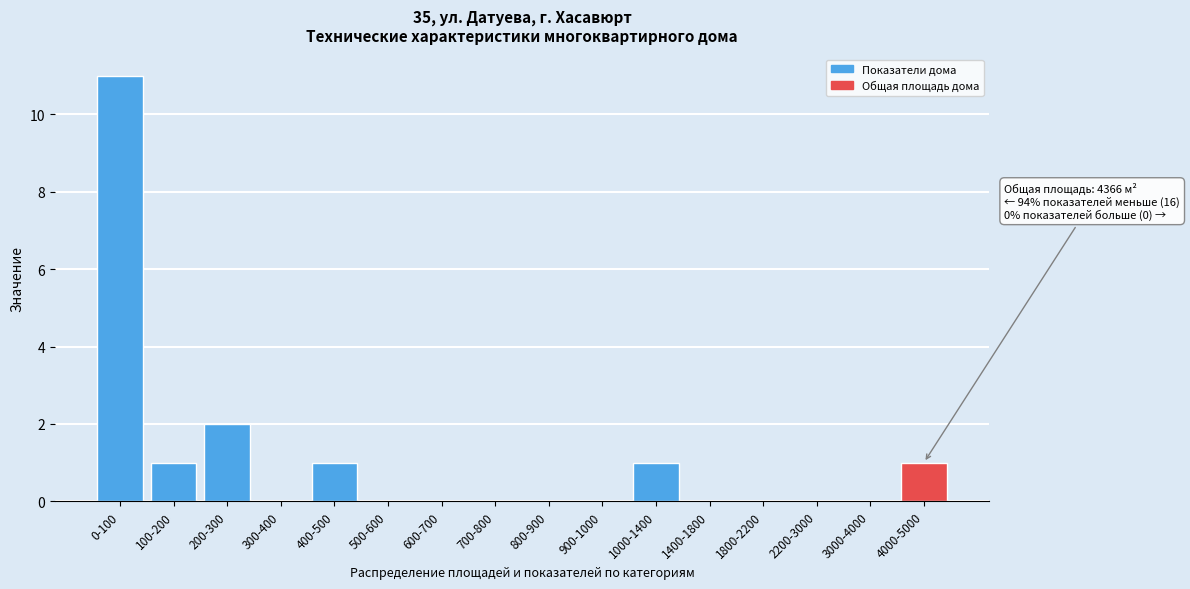

Reading right to left, list all the values displayed in this chart.

4000-5000=1	3000-4000=0	2200-3000=0	1800-2200=0	1400-1800=0	1000-1400=1	900-1000=0	800-900=0	700-800=0	600-700=0	500-600=0	400-500=1	300-400=0	200-300=2	100-200=1	0-100=11